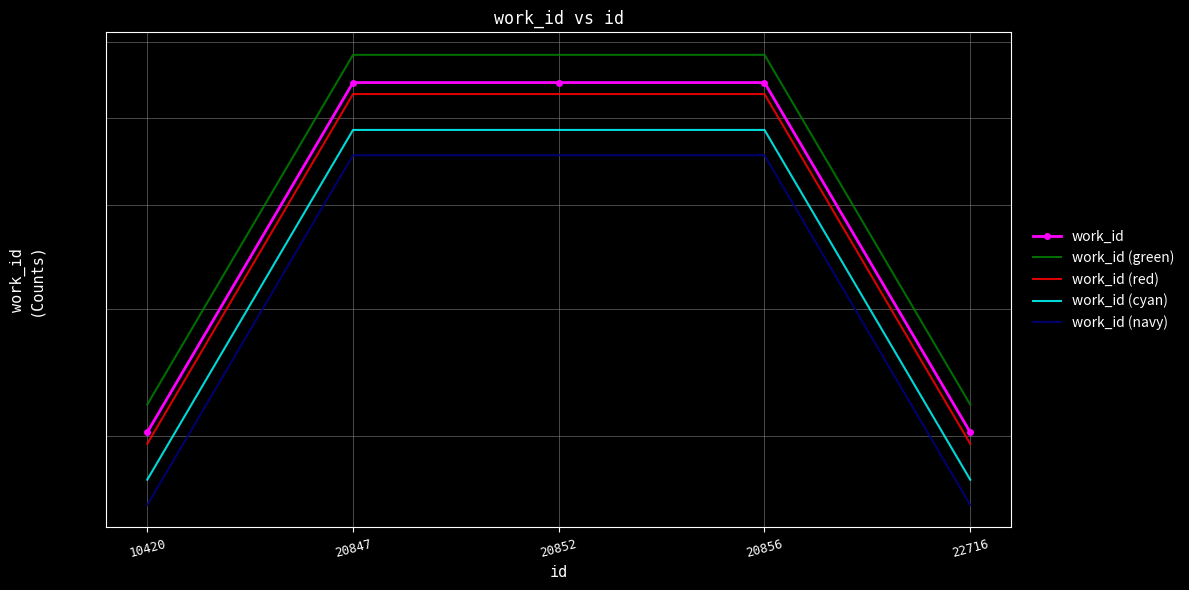

What is the difference between the work_id (cyan) values at 10420 and 20852?

3149.2